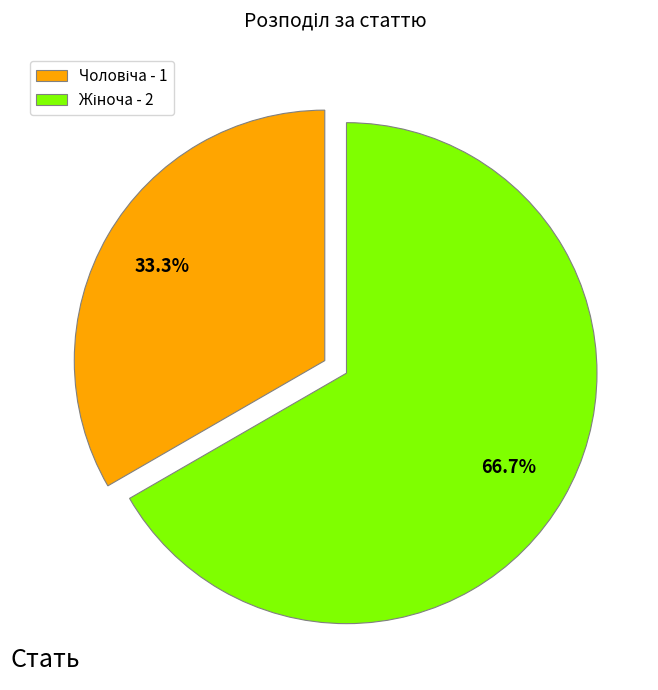

Does any single category account for the majority?

Yes